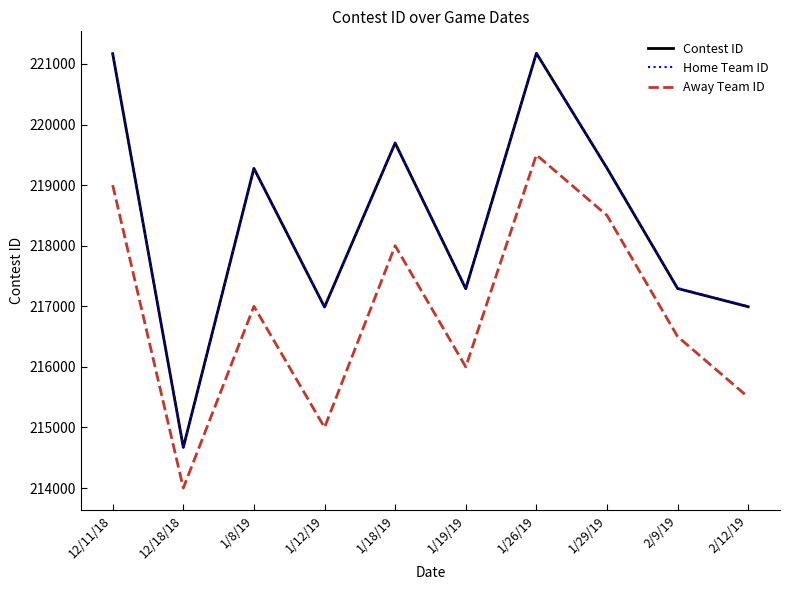

What is the difference between the maximum and minimum values in the Home Team ID series?

6509